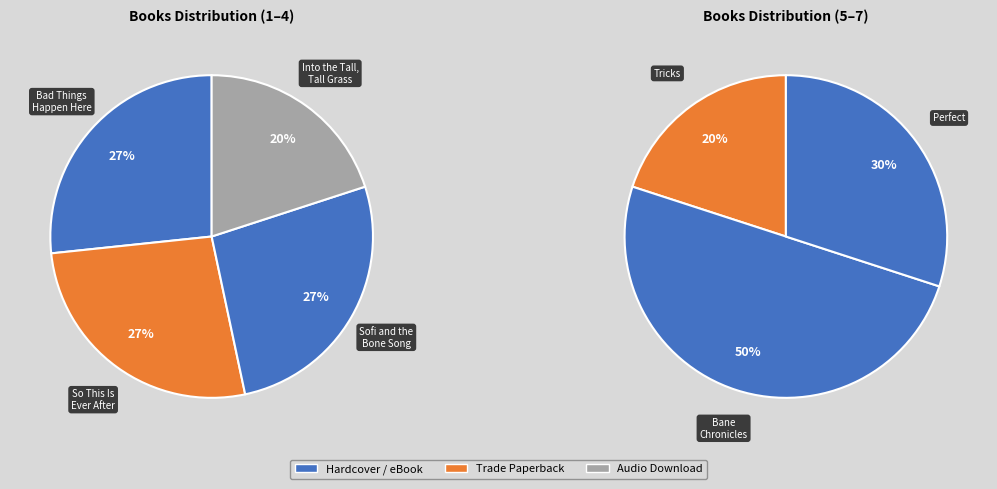

Combined, do Tricks and Bad Things Happen Here account for over 50%?

No